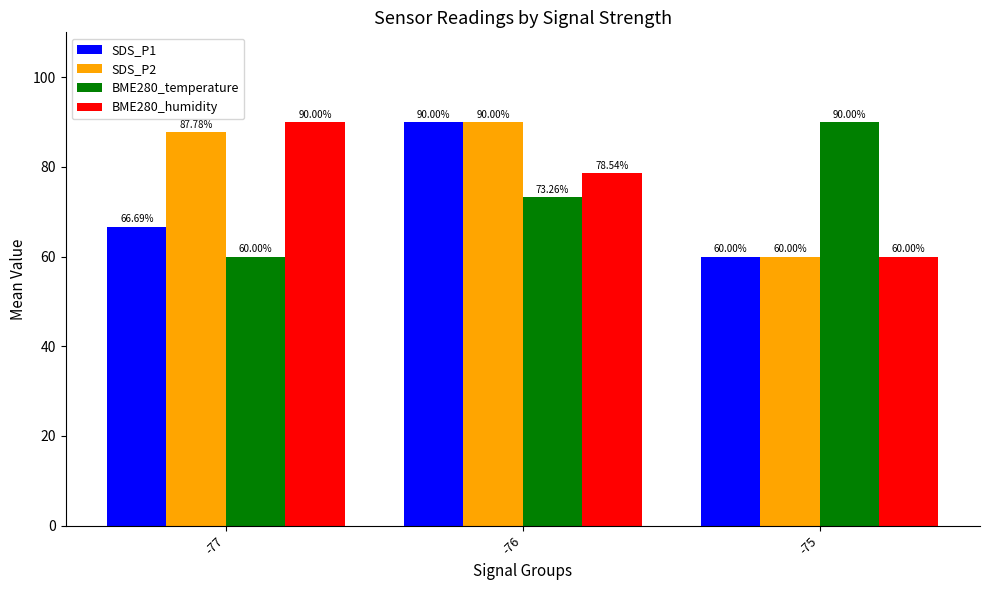

Is the value of BME280_humidity at -77 greater than the value of SDS_P1 at -75?

Yes